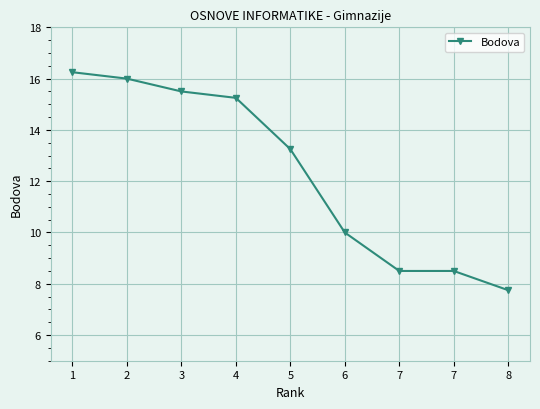

How many values are below 13?

4